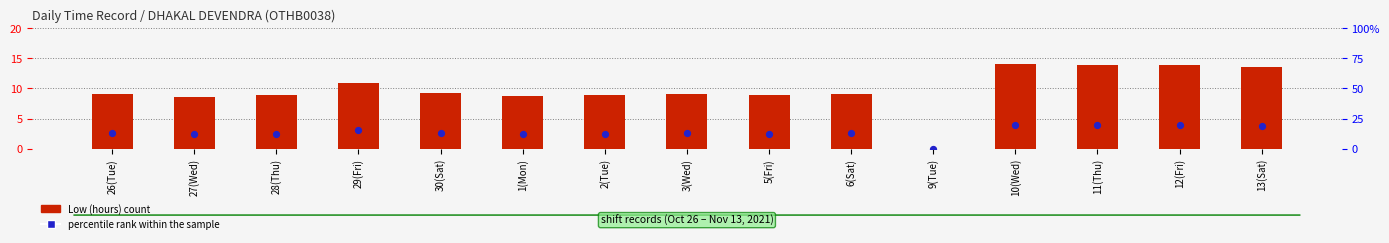

At how many categories does at least one series exceed 10?

5